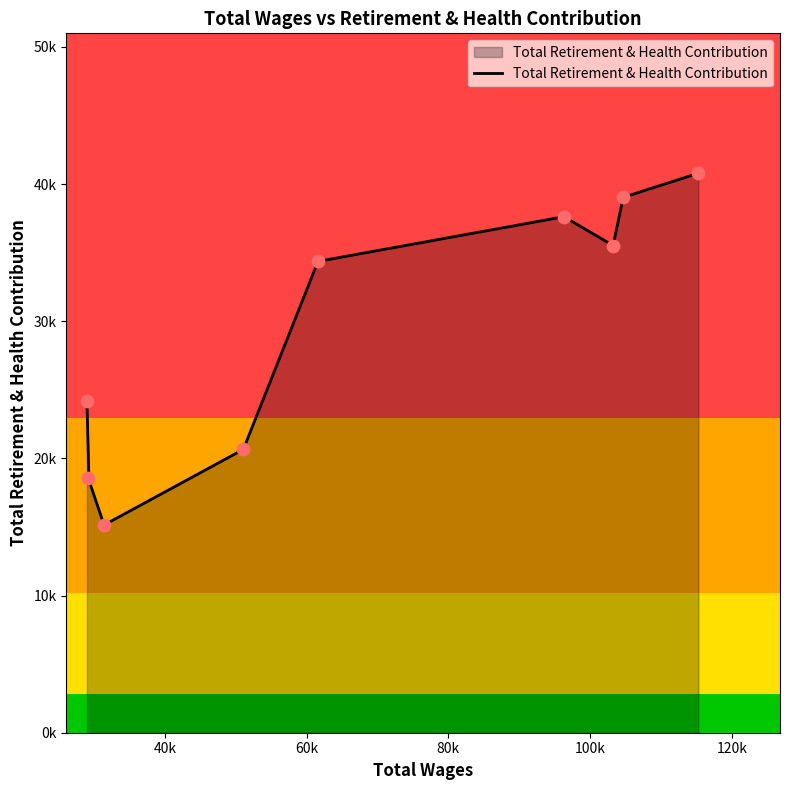

What is the change in value from 51044.0 to 29129.0?

-2068